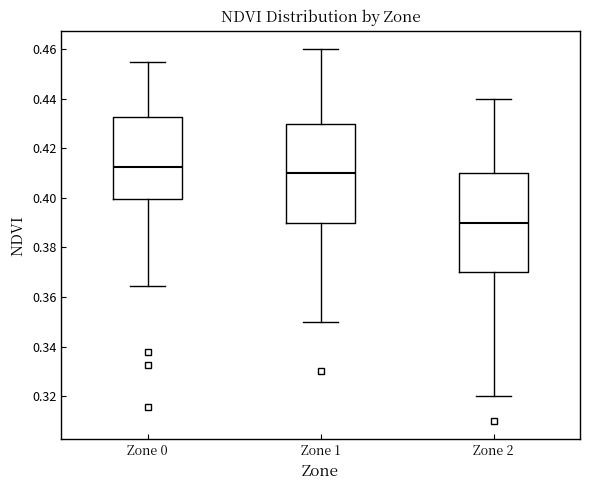

Where does the upper whisker of the box for Zone 1 end on the y-axis? The values are not printed on the chart, so give them approximately, as read against the axis.

0.460